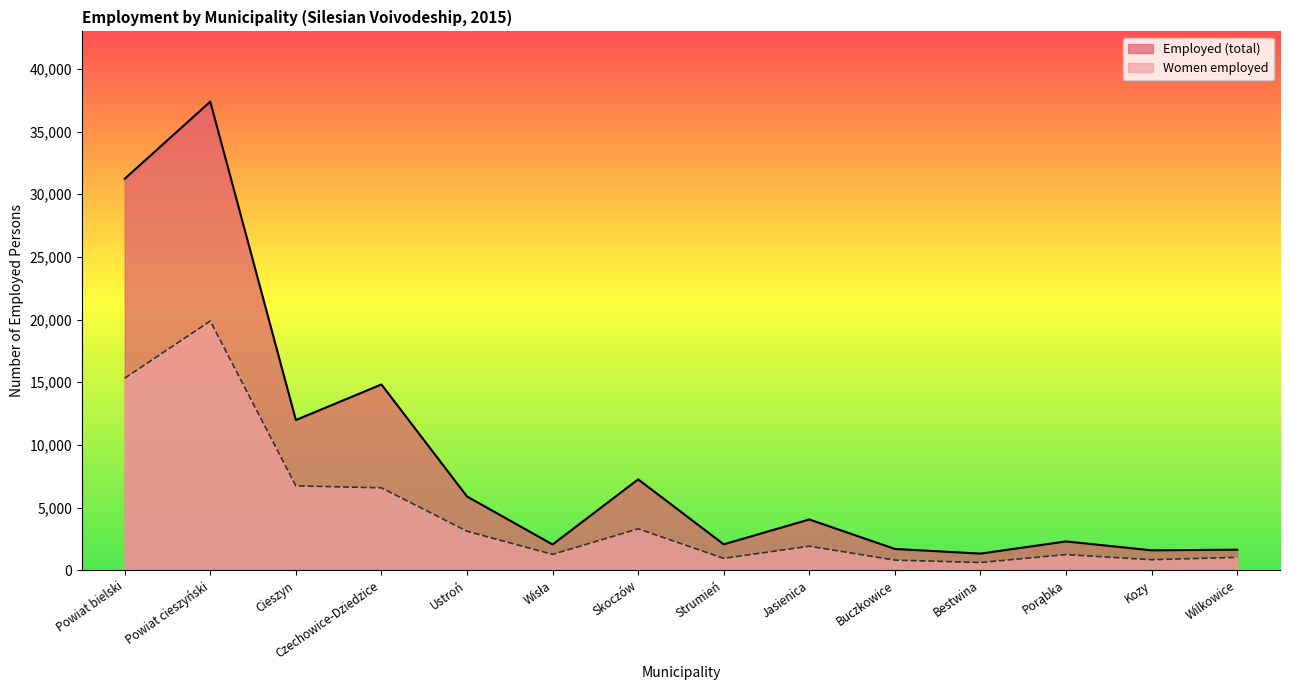

What is the difference between the maximum and second lowest values in the Employed (total) series?

35806